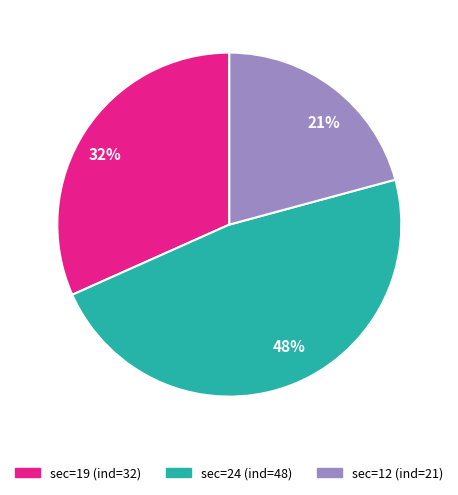

What is the largest slice in the pie chart?

48%